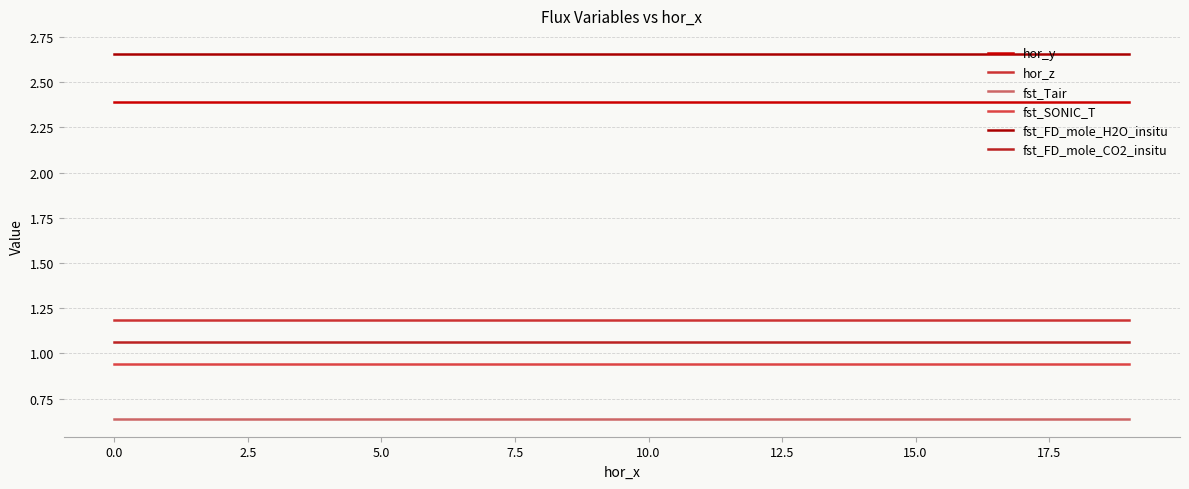

Rank the series by their maximum value, from lowest to highest.

fst_Tair, fst_SONIC_T, fst_FD_mole_CO2_insitu, hor_z, hor_y, fst_FD_mole_H2O_insitu